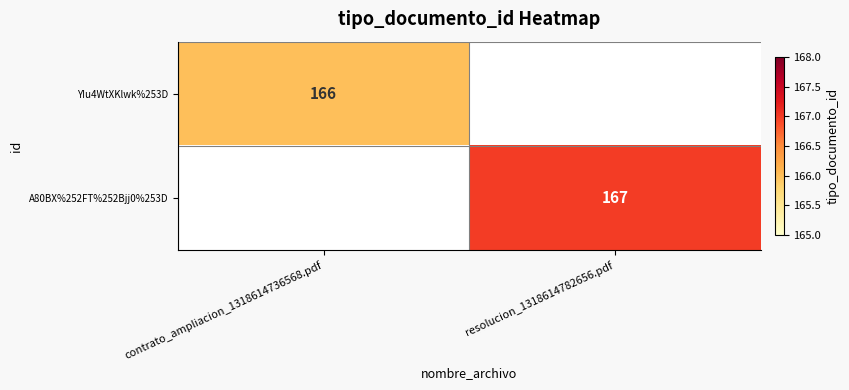

Is the value of A80BX%252FT%252Bjj0%253D at resolucion_1318614782656.pdf greater than the value of YIu4WtXKlwk%253D at contrato_ampliacion_1318614736568.pdf?

Yes